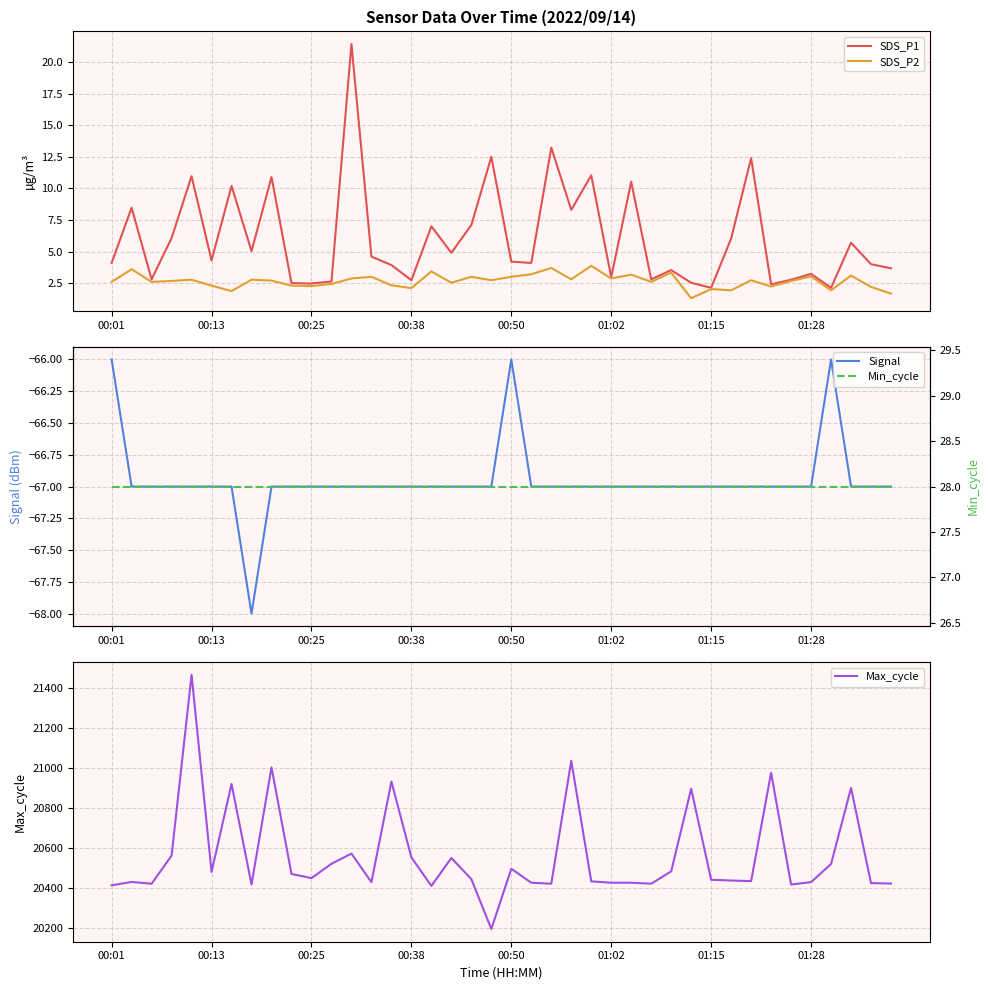

What is the minimum value for SDS_P1?

2.1